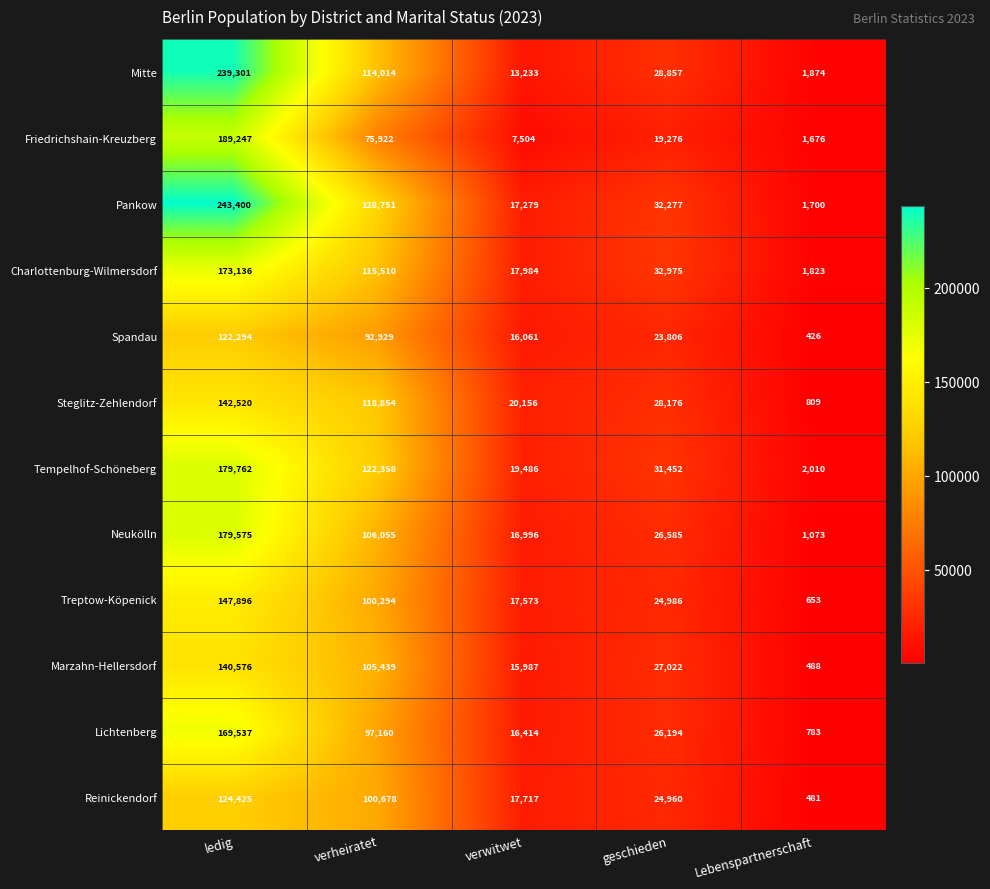

What is the difference between the Neukölln values at verwitwet and geschieden?

9589